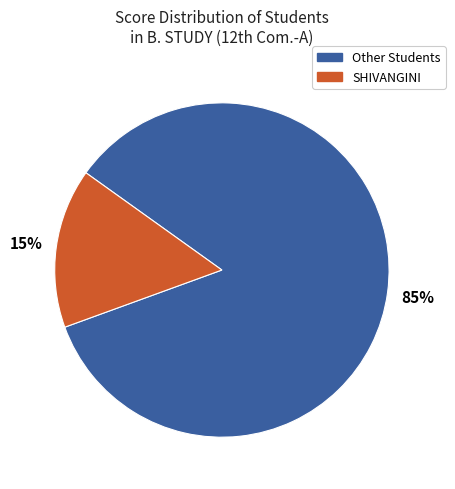

Is there any slice that represents more than half of the pie?

Yes